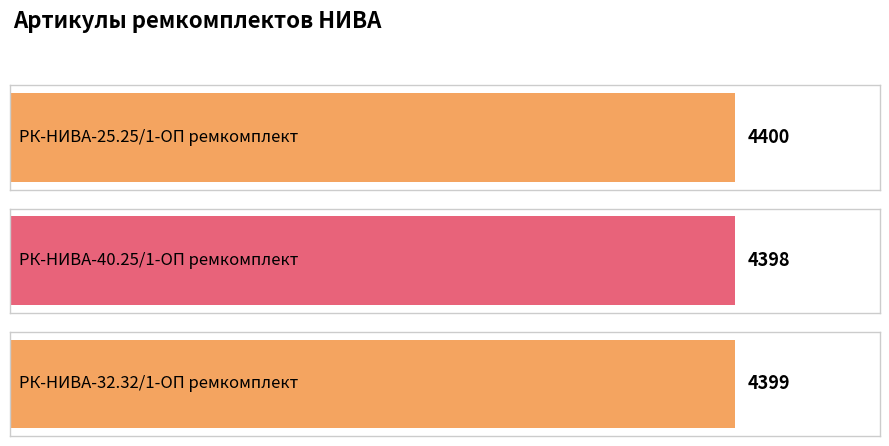

What is the change in value from РК-НИВА-25.25/1-ОП ремкомплект to РК-НИВА-40.25/1-ОП ремкомплект?

-2